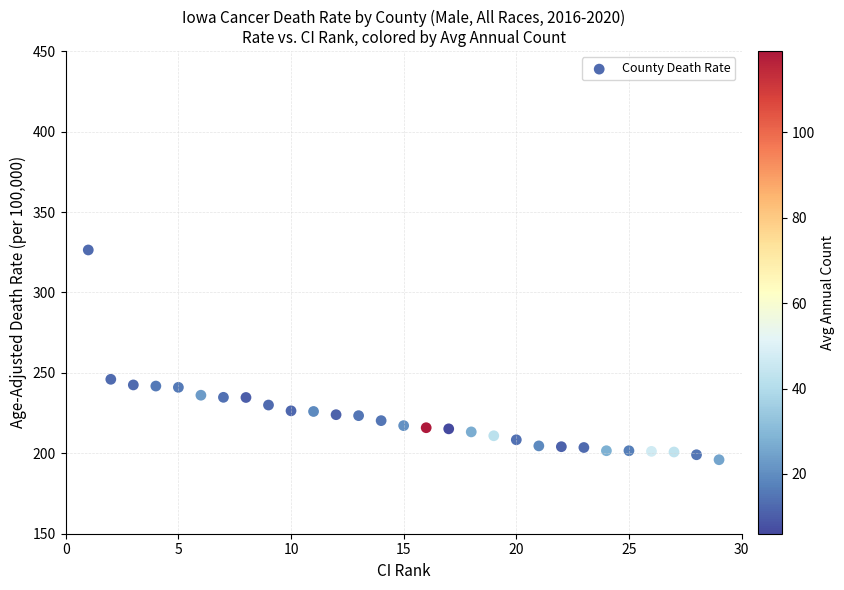

What is the range of X values (max minus min)?

28.0